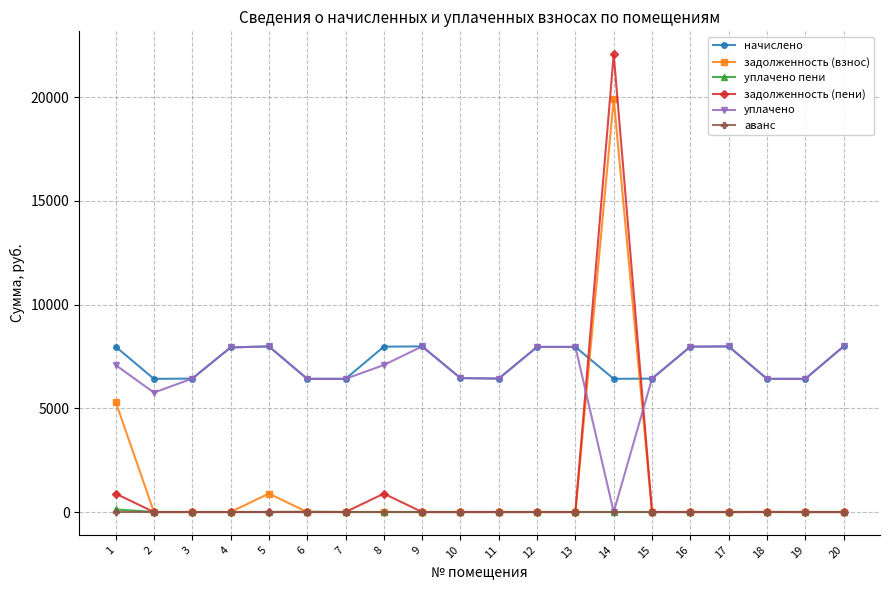

The value of уплачено at 13 is 14148.9. True or false?

False